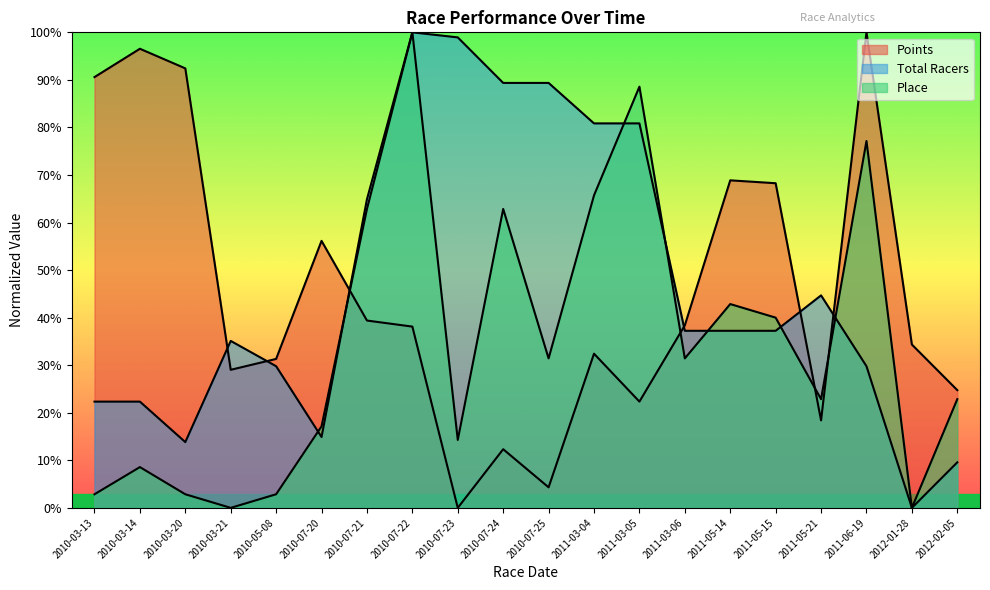

What is the greatest value displayed?

100.0